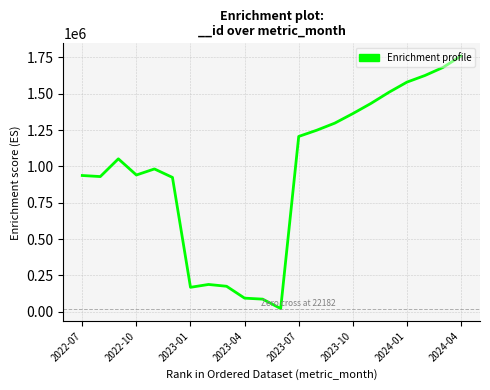

What is the maximum value shown in the chart?

1759319